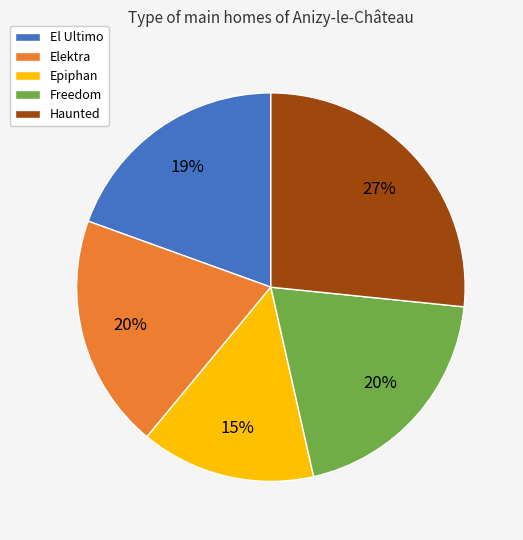

What is the largest slice in the pie chart?

Haunted